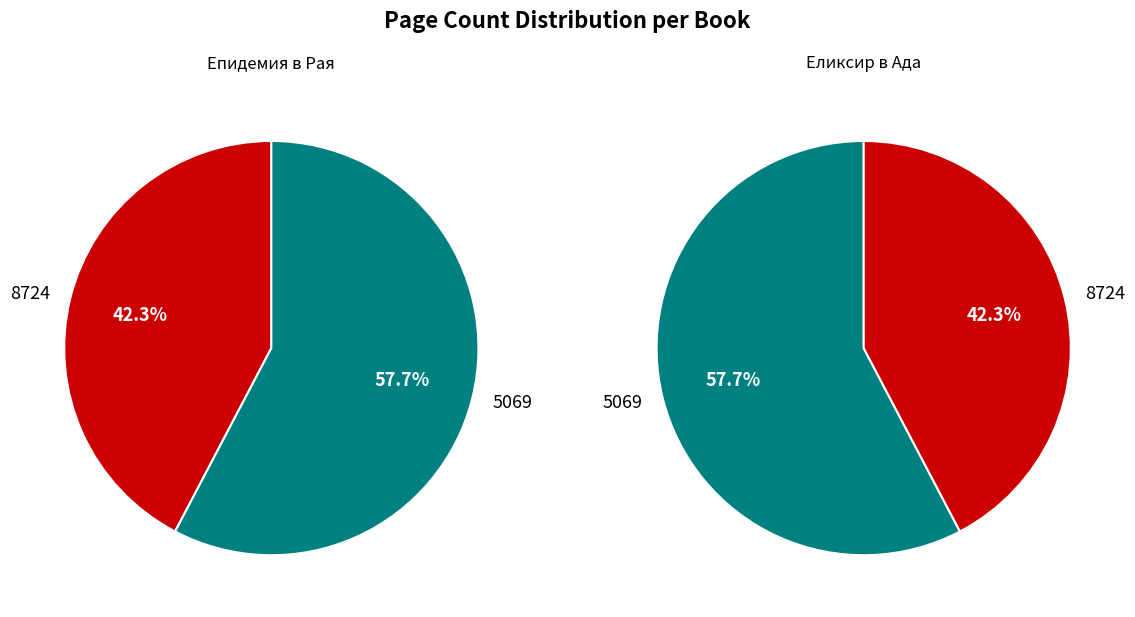

Count the number of slices in the pie.

2